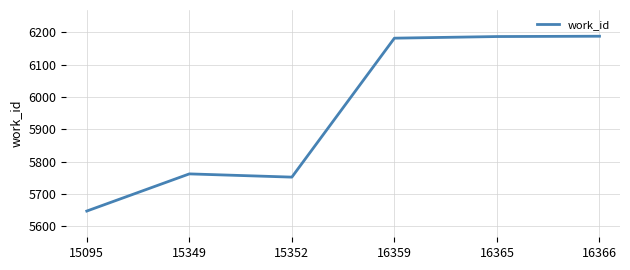

What is the ratio of the value at 15352 to the value at 15095?

1.0